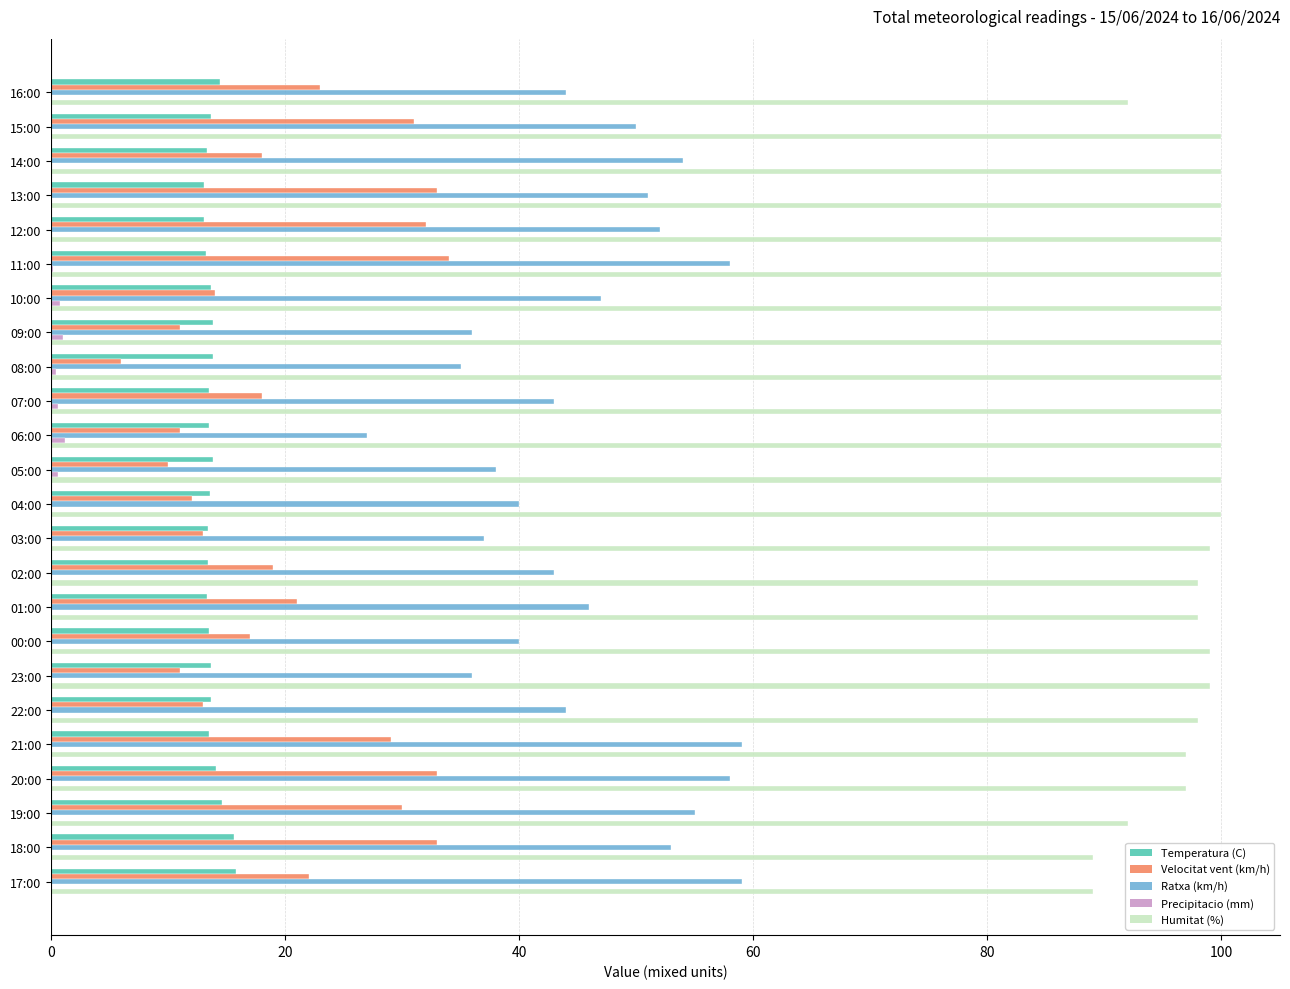

Is the value of Ratxa (km/h) at 17:00 greater than the value of Velocitat vent (km/h) at 05:00?

Yes